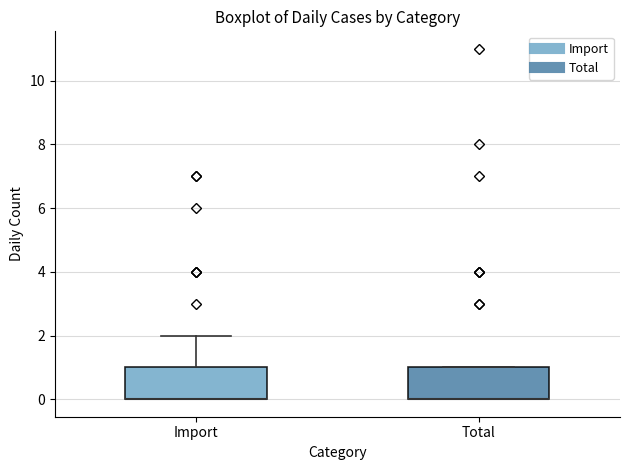

Reading left to right, transcribe this box plot: for each box, give where its median line is, the range the box spans, and where its two whiskers end, as read against the y-axis. The values are not printed on the chart, so give them approximately, as read against the axis.

Import: median 0 (drawn on the box's lower edge), box 0 to 1, whiskers 0 to 2
Total: median 0 (drawn on the box's lower edge), box 0 to 1, whiskers 0 to 1